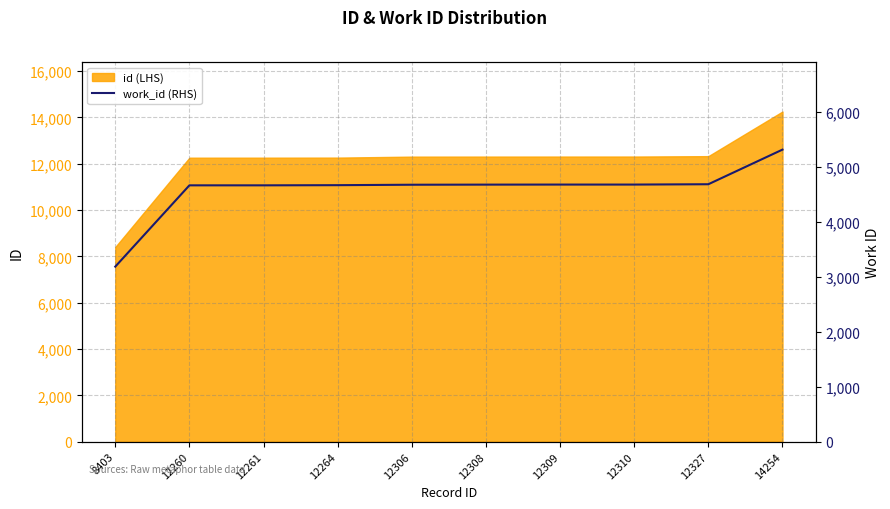

Which label corresponds to the largest value in the chart?

14254